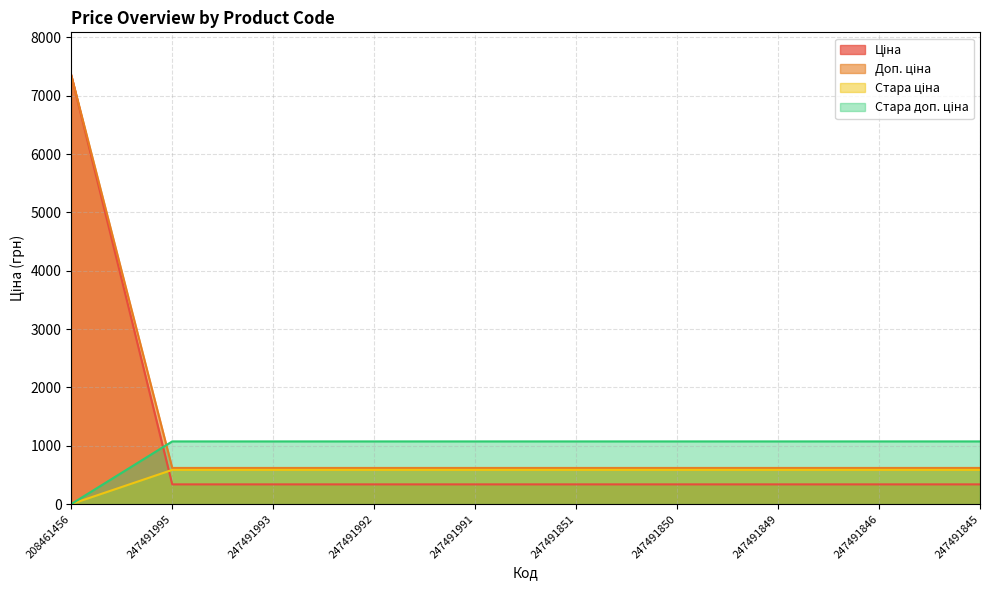

Reading right to left, list all the values displayed in this chart.

Ціна: 337.4	337.4	337.4	337.4	337.4	337.4	337.4	337.4	337.4	7351.2
Доп. ціна: 619.0	619.0	619.0	619.0	619.0	619.0	619.0	619.0	619.0	7351.2
Стара ціна: 585.6	585.6	585.6	585.6	585.6	585.6	585.6	585.6	585.6	0.0
Стара доп. ціна: 1073.8	1073.8	1073.8	1073.8	1073.8	1073.8	1073.8	1073.8	1073.8	0.0